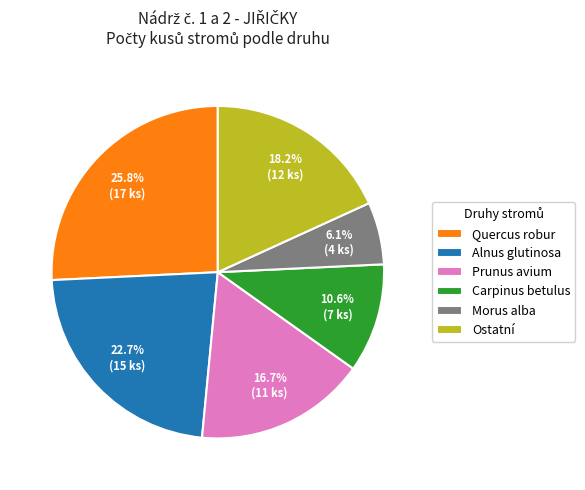

What is the largest slice in the pie chart?

Quercus robur